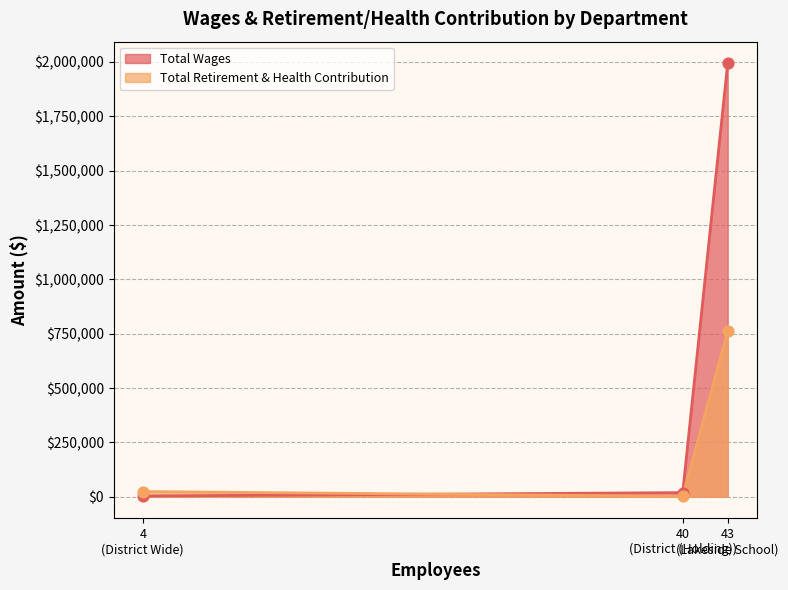

At how many categories does at least one series exceed 558034?

1